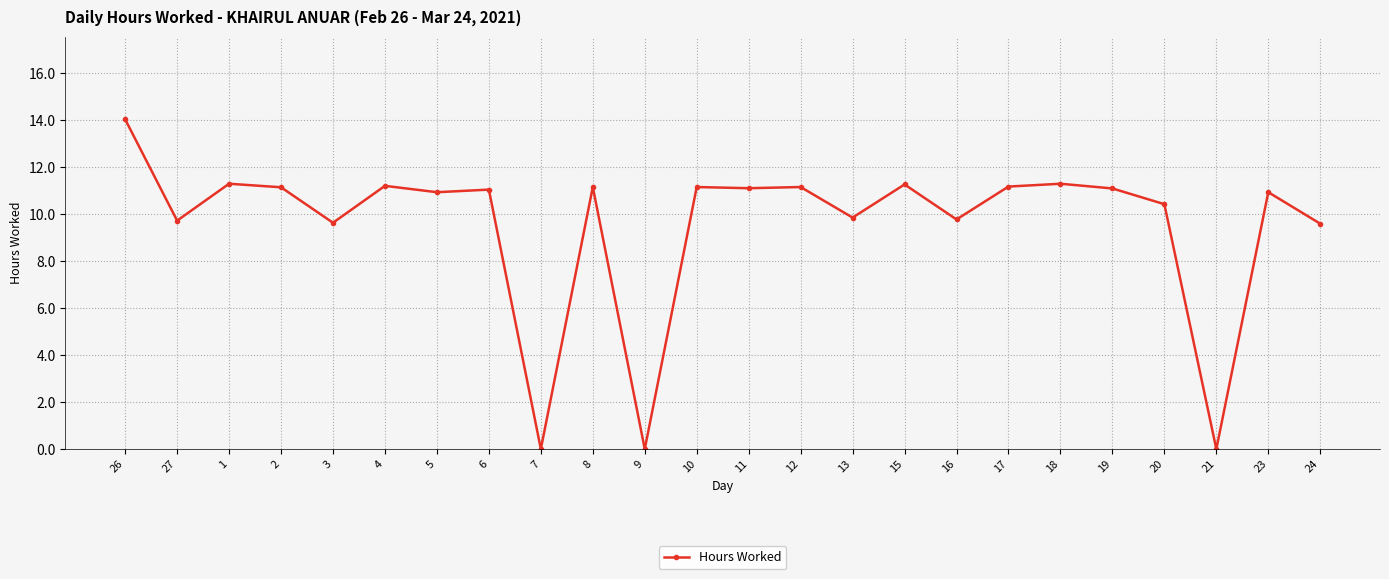

True or false: the data has more than 0 interior local peaks.

True